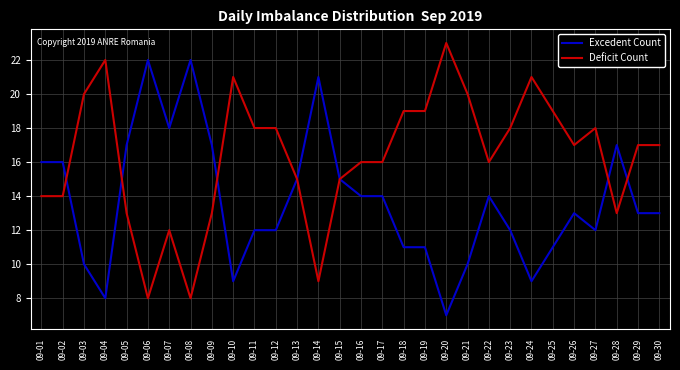

What is the difference between the maximum and minimum values in the Deficit Count series?

15